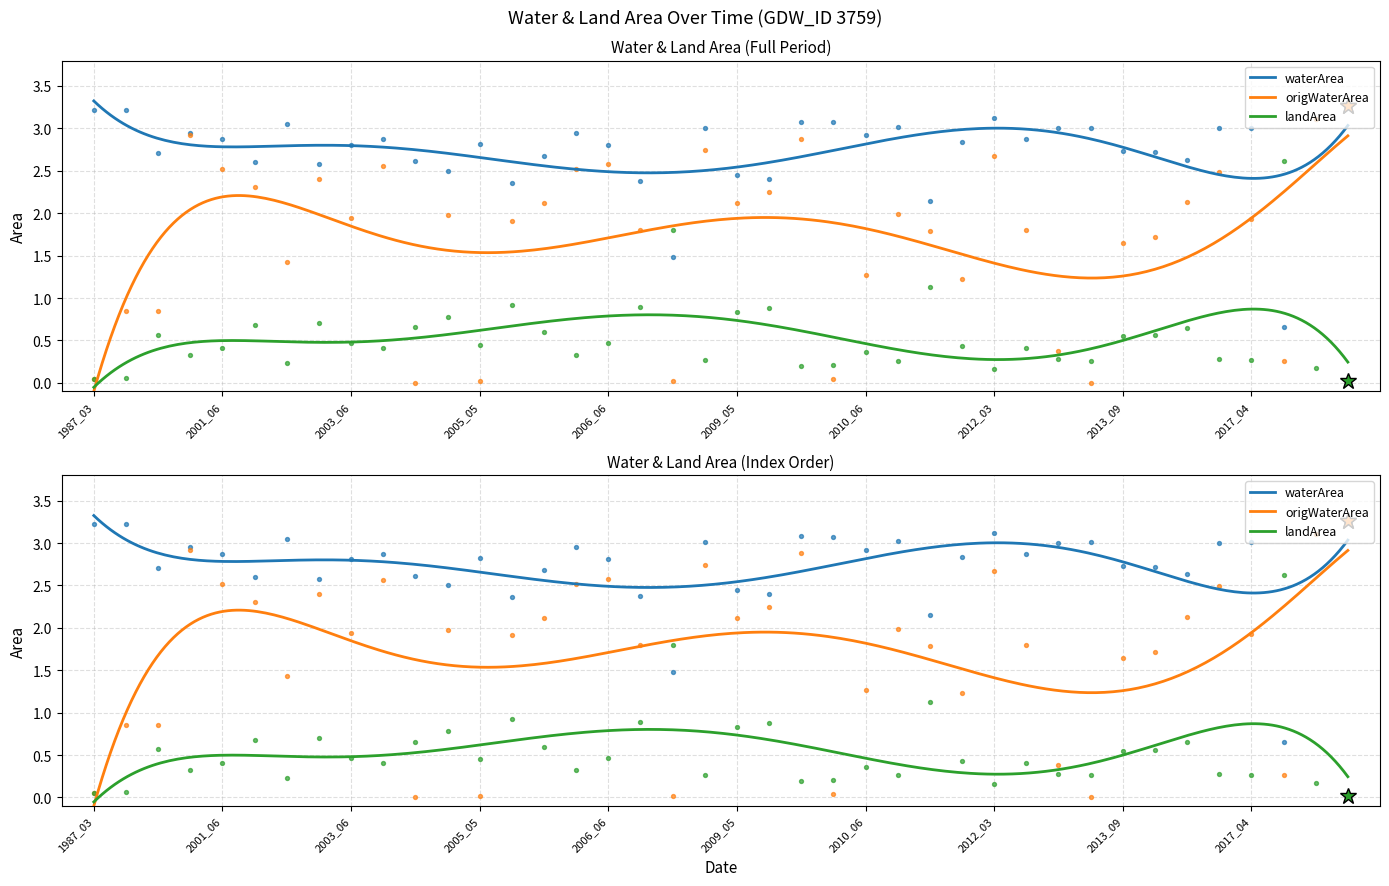

Is the value of landArea at 2003_03 greater than the value of waterArea at 2009_04?

No